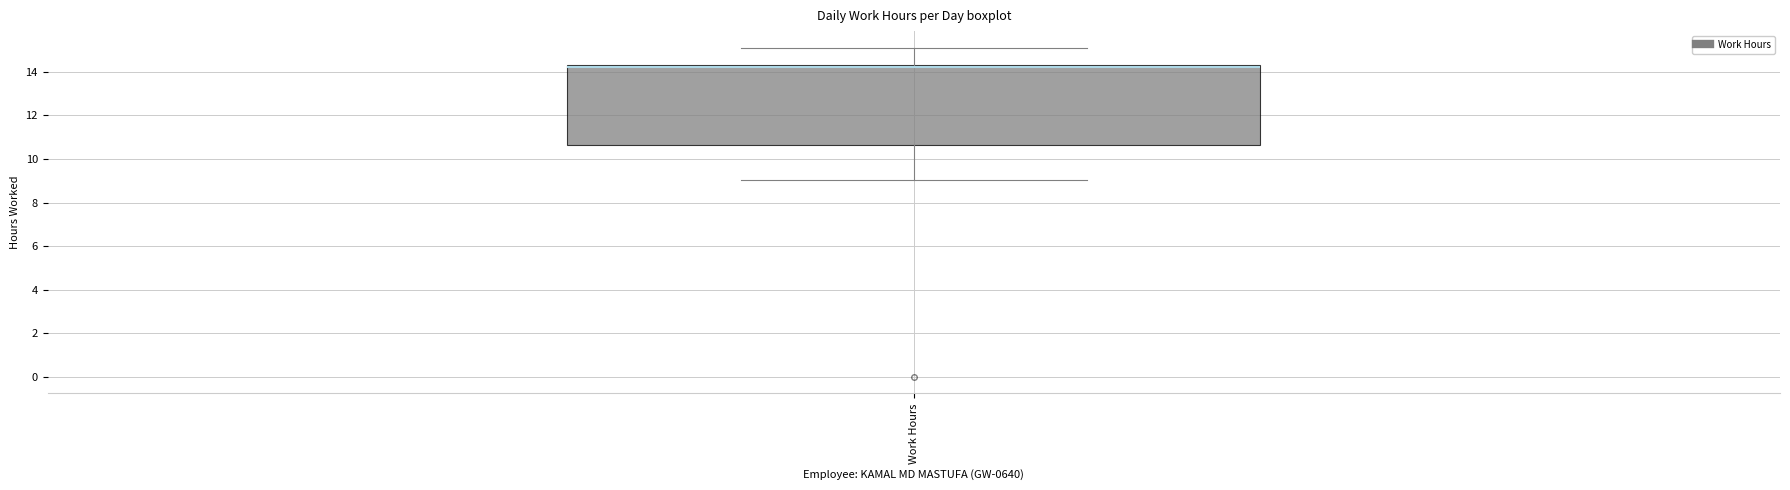

Where is the upper edge of the box for Work Hours on the y-axis? The values are not printed on the chart, so give them approximately, as read against the axis.

14.4